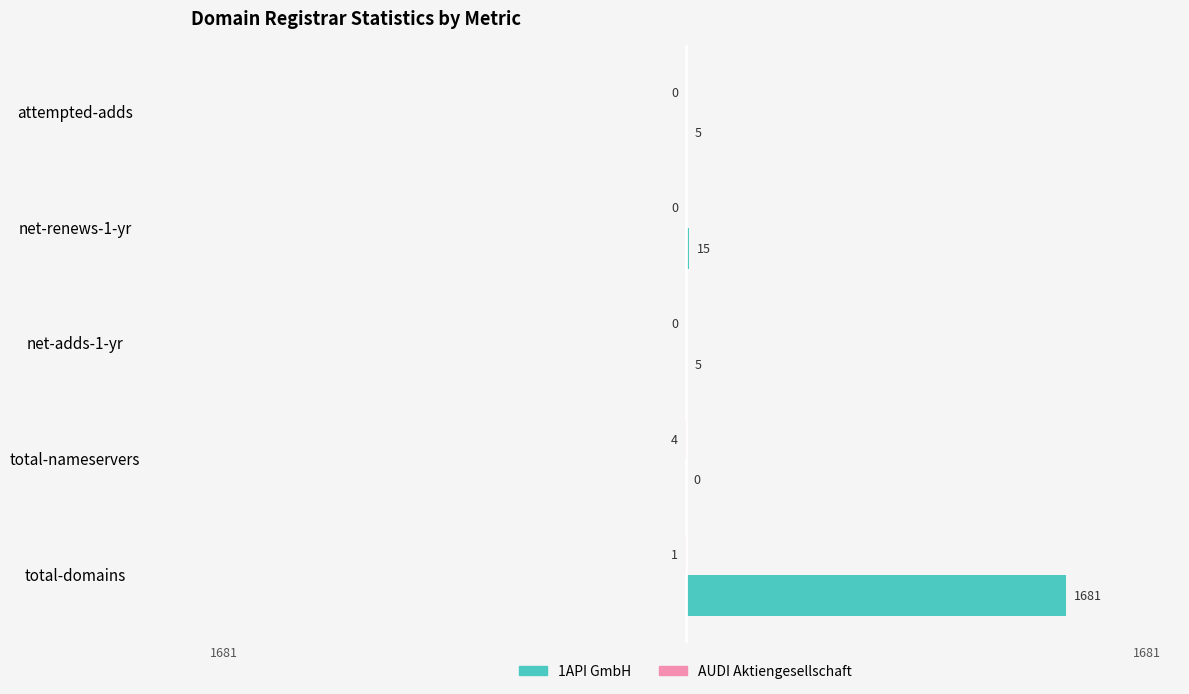

Between total-domains and net-adds-1-yr, which series saw the biggest shift?

1API GmbH